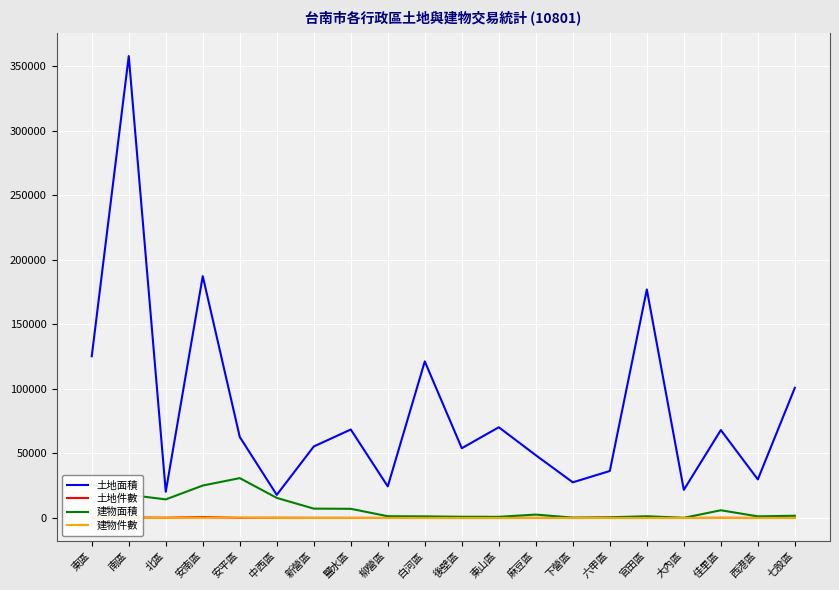

Which category has the lowest value across all series?

大內區